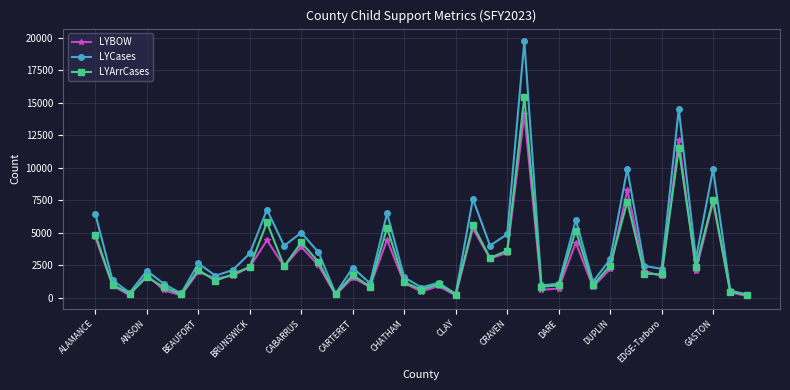

How many data points in LYBOW are less than 1772?

19